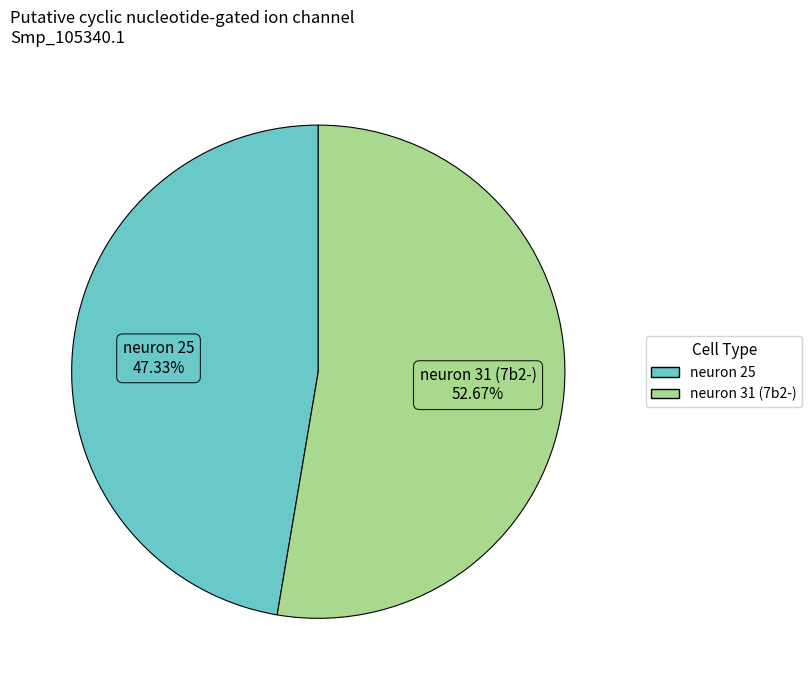

True or false: neuron 25 accounts for 47% of the total.

True